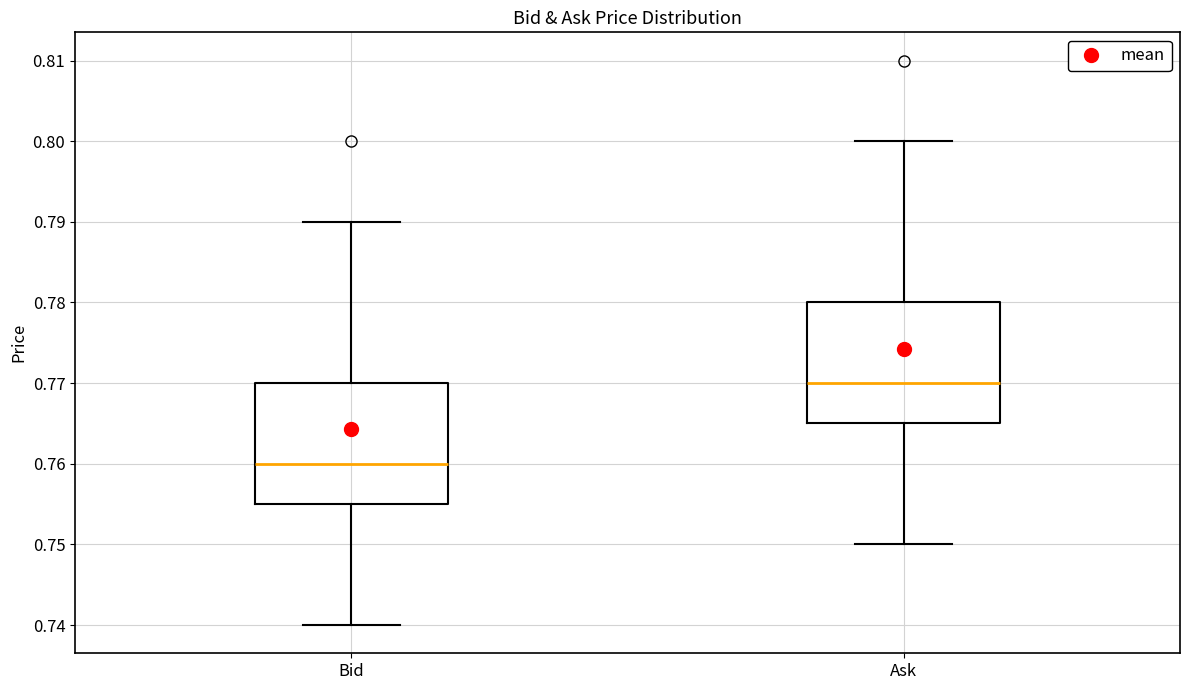

Which box's median line is the lowest?

Bid